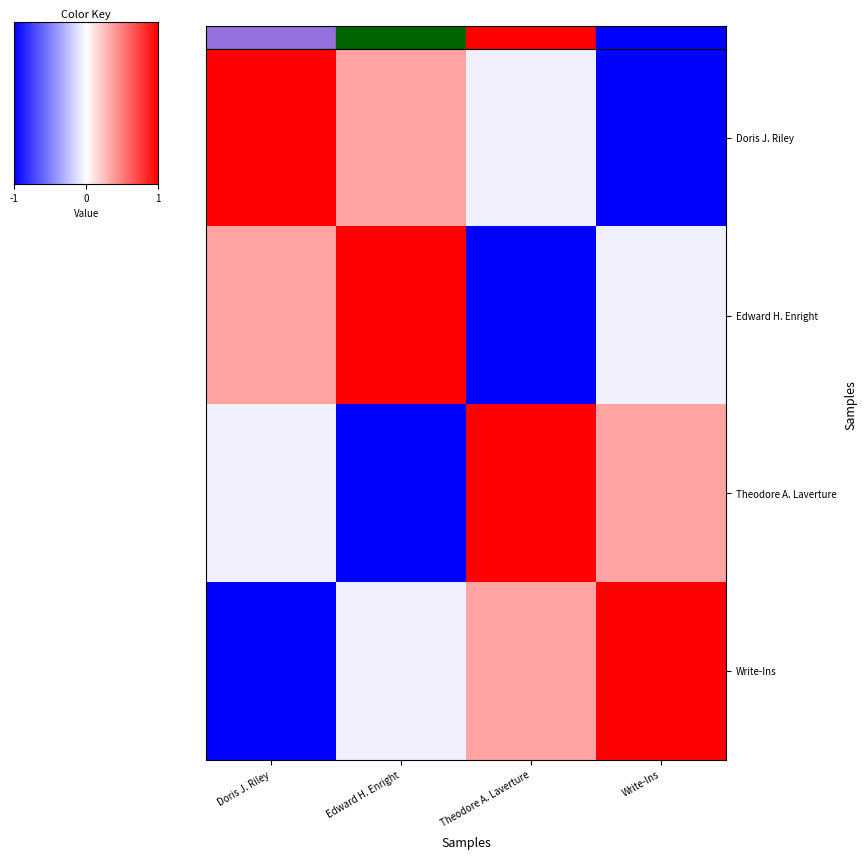

How many categories are shown in the chart?

4